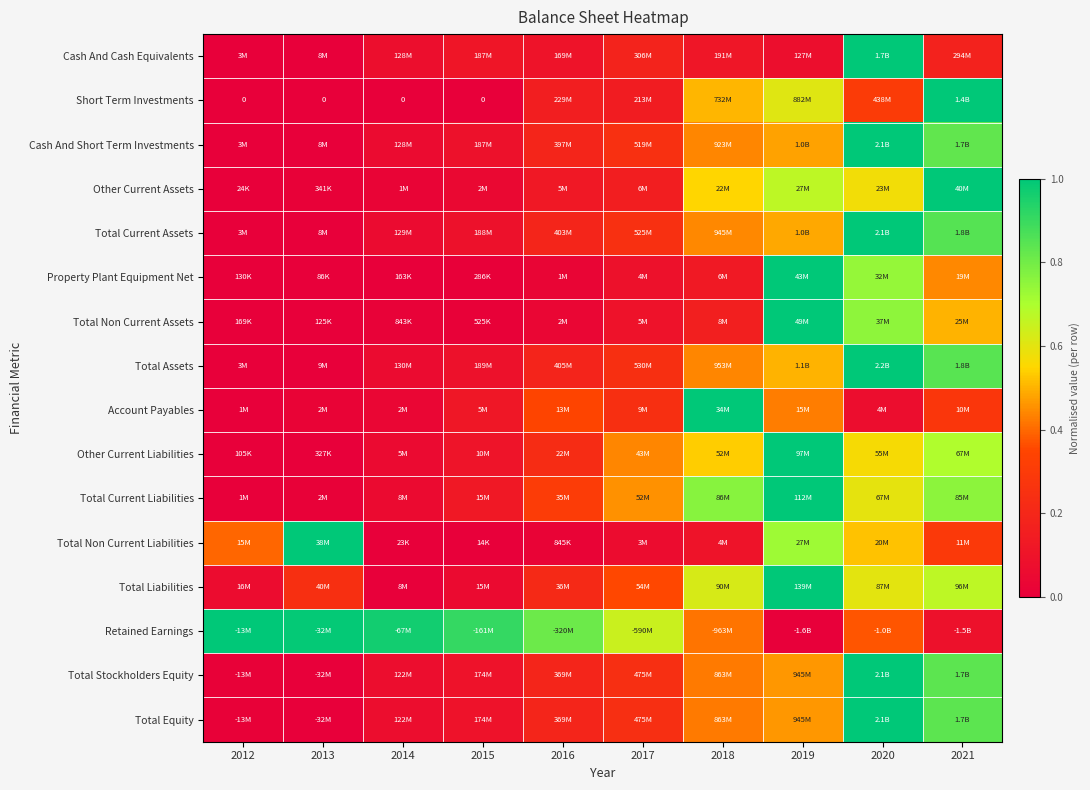

Count the number of categories in the chart.

10